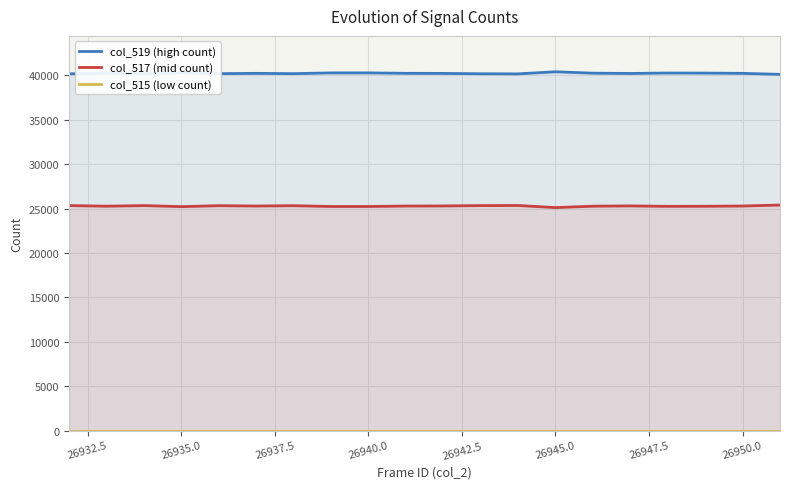

What is the lowest value of the col_517 (mid count) series?

25117